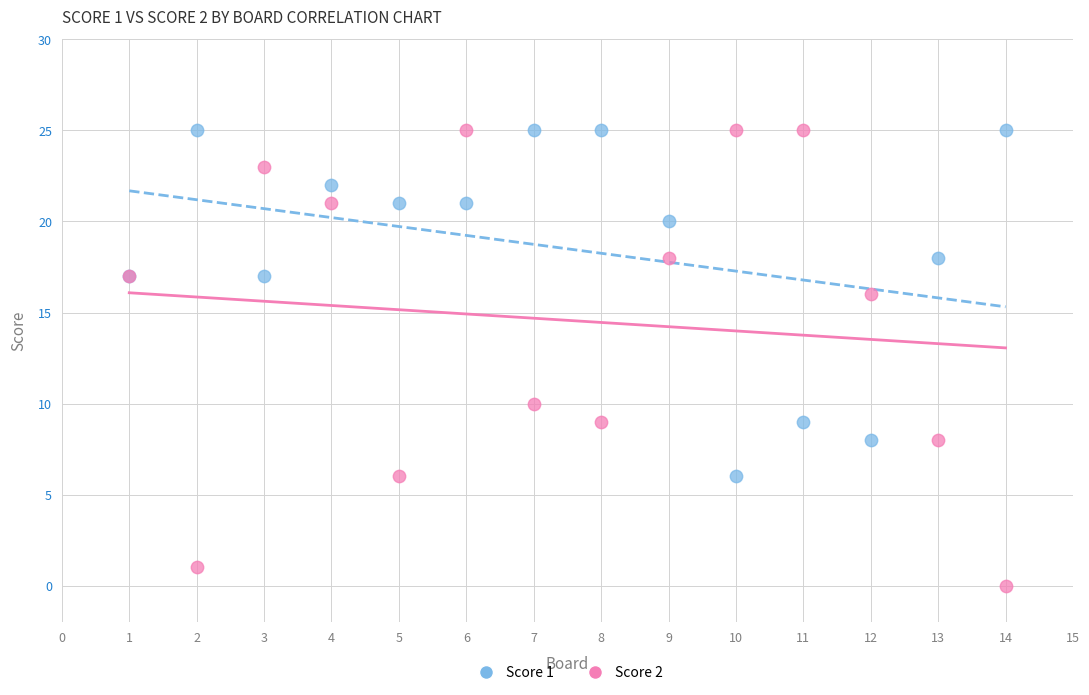

Which series contains the lowest Y value?

Score 2